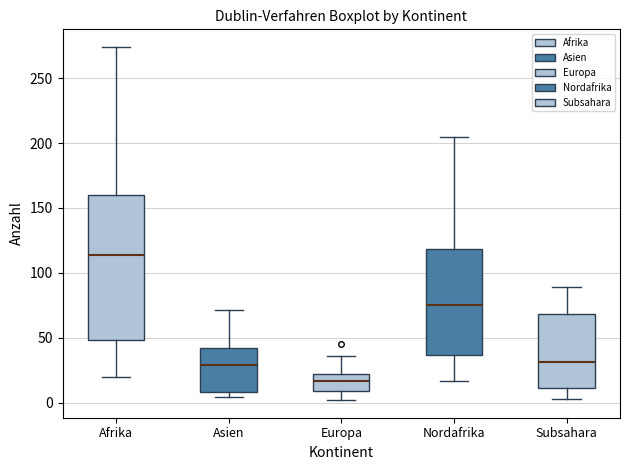

Reading left to right, transcribe this box plot: for each box, give where its median line is, the range the box spans, and where its two whiskers end, as read against the y-axis. The values are not printed on the chart, so give them approximately, as read against the axis.

Afrika: median 115, box 50 to 160, whiskers 20 to 275
Asien: median 30, box 10 to 40, whiskers 5 to 70
Europa: median 15, box 10 to 20, whiskers 0 to 35
Nordafrika: median 75, box 35 to 120, whiskers 15 to 205
Subsahara: median 30, box 10 to 70, whiskers 5 to 90